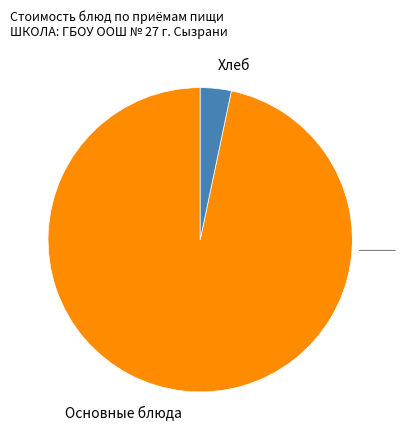

Rank the categories by value from lowest to highest.

Хлеб, Основные блюда